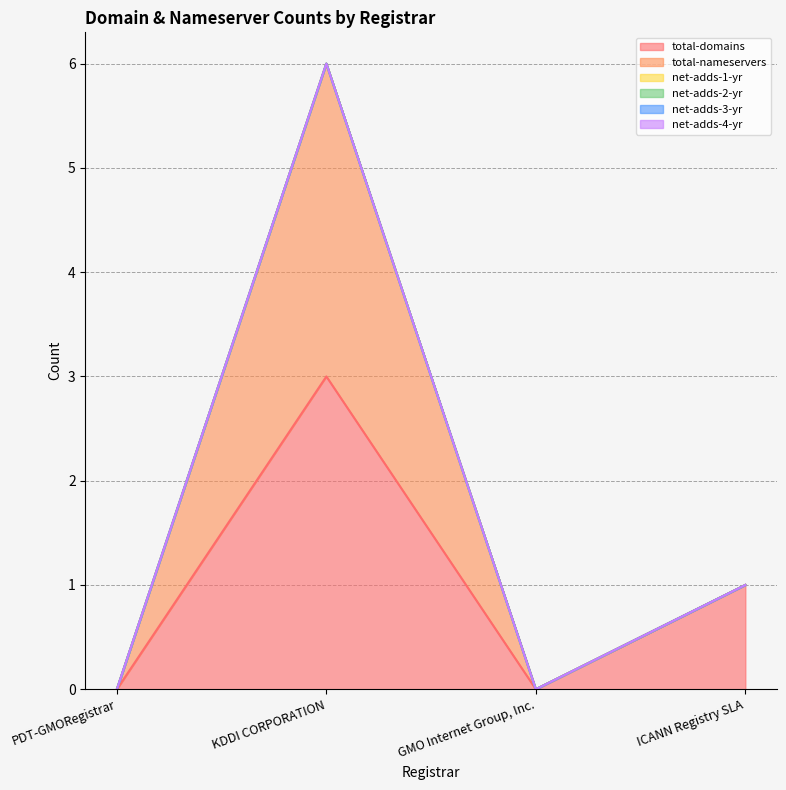

Which series has the largest total across all categories?

total-domains